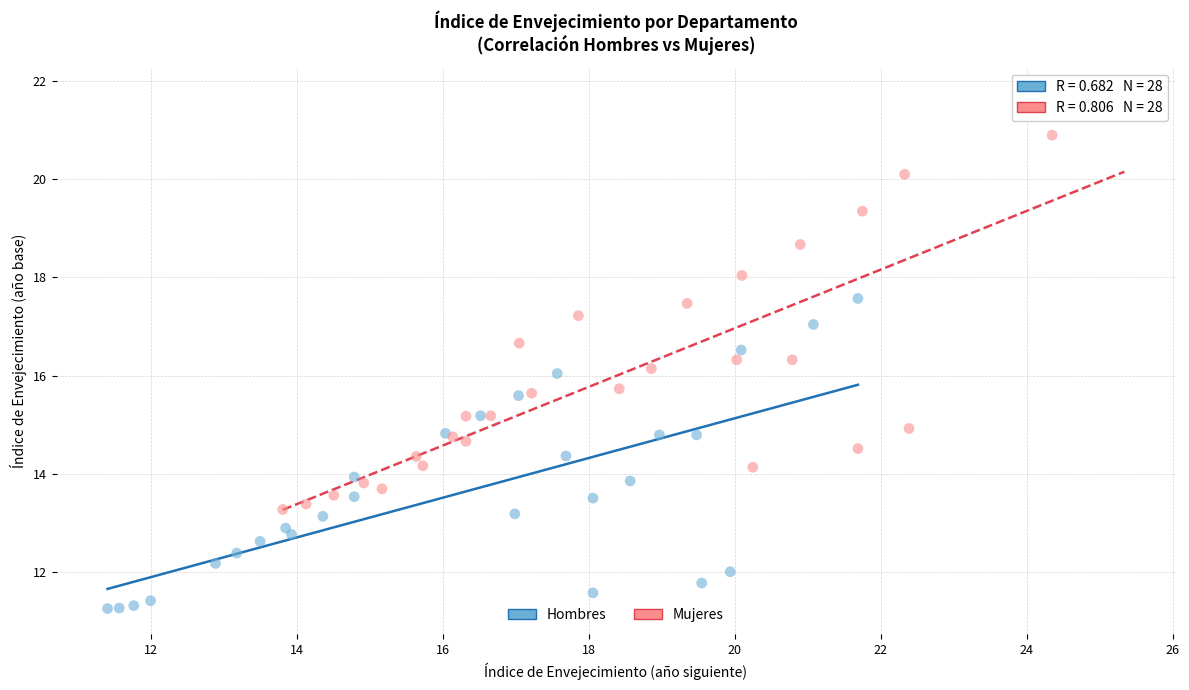

Which series reaches the minimum Y coordinate?

Hombres